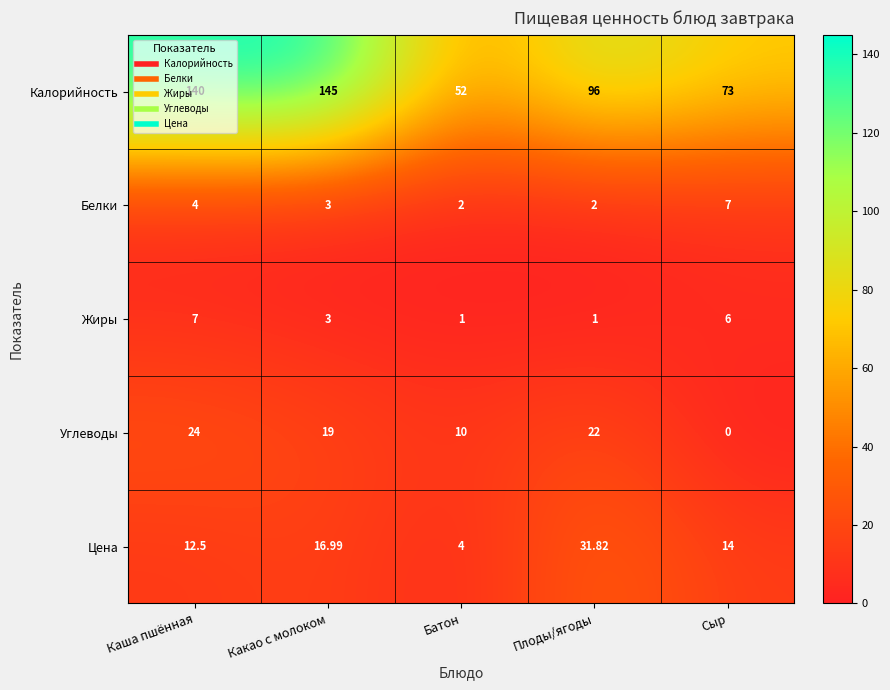

At how many categories does at least one series exceed 67?

4